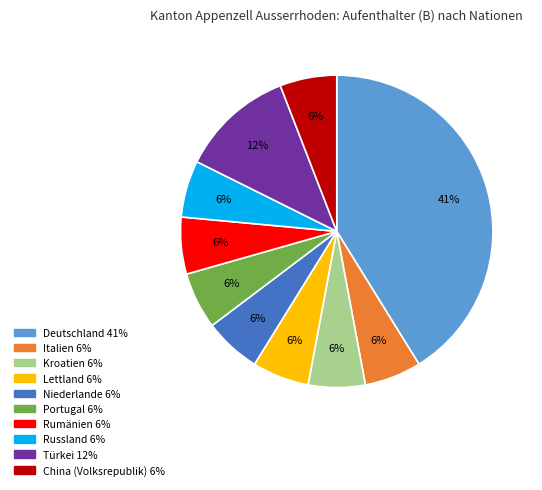

To the nearest percent, what is the combined percentage of Russland and Kroatien?

12%